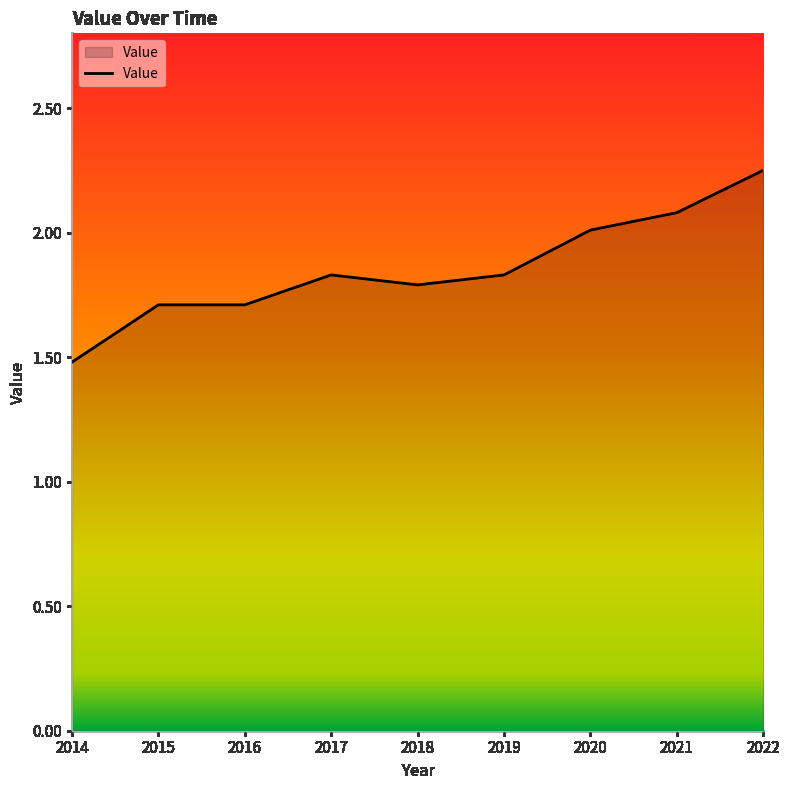

Which label corresponds to the smallest value in the chart?

2014